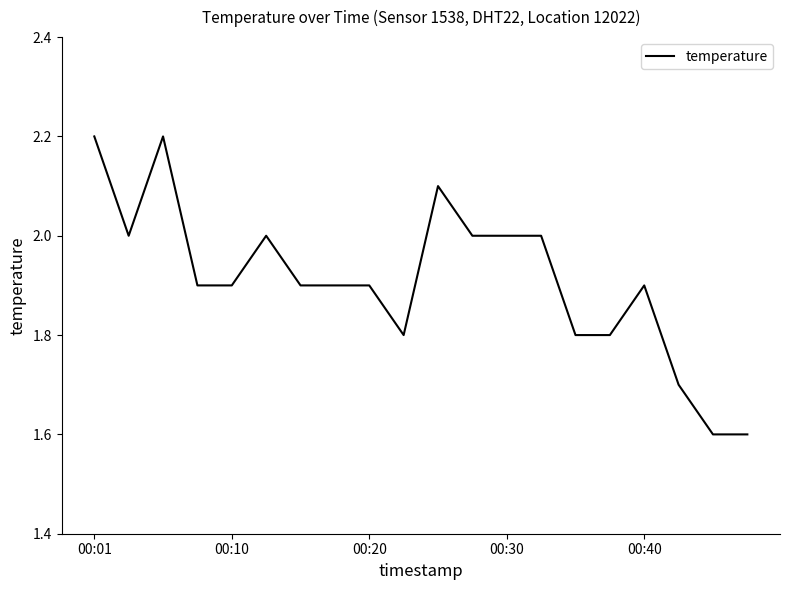

What is the maximum value shown in the chart?

2.2